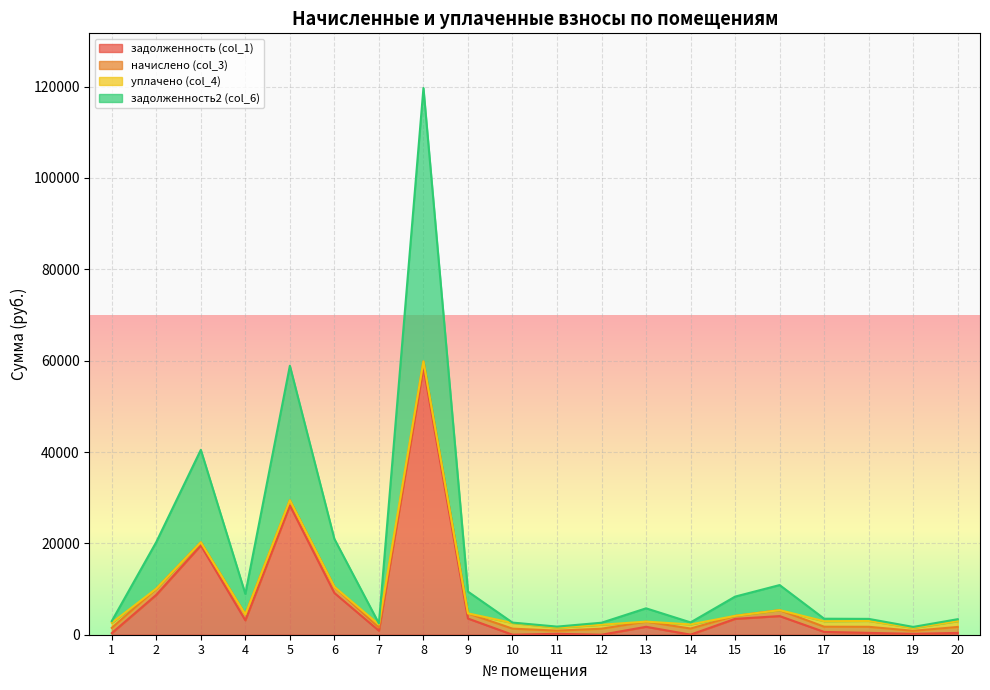

How many interior local peaks does the задолженность2 (col_6) series have?

5